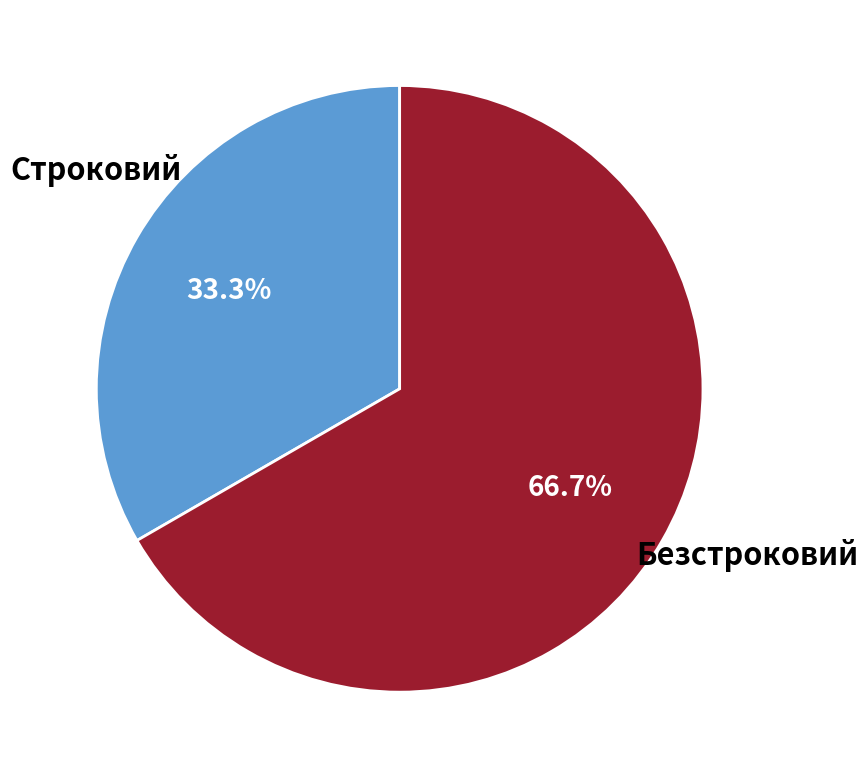

Is it true that Строковий is 41% of the pie?

False